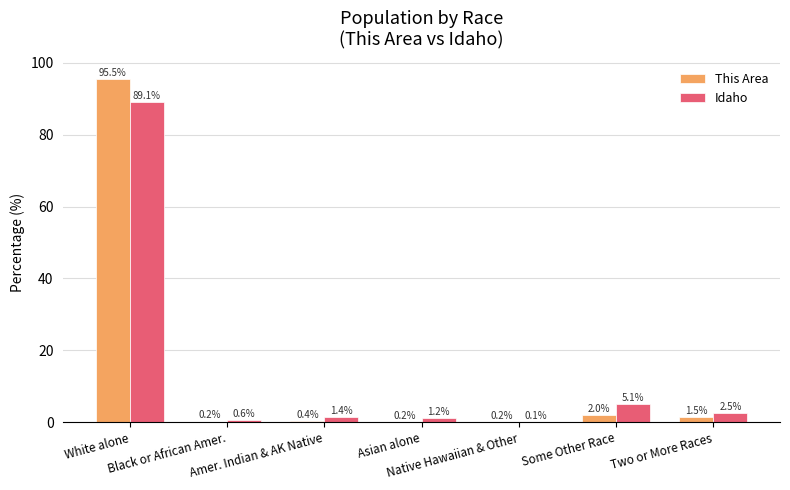

What is the sum of all Idaho values?

100.0